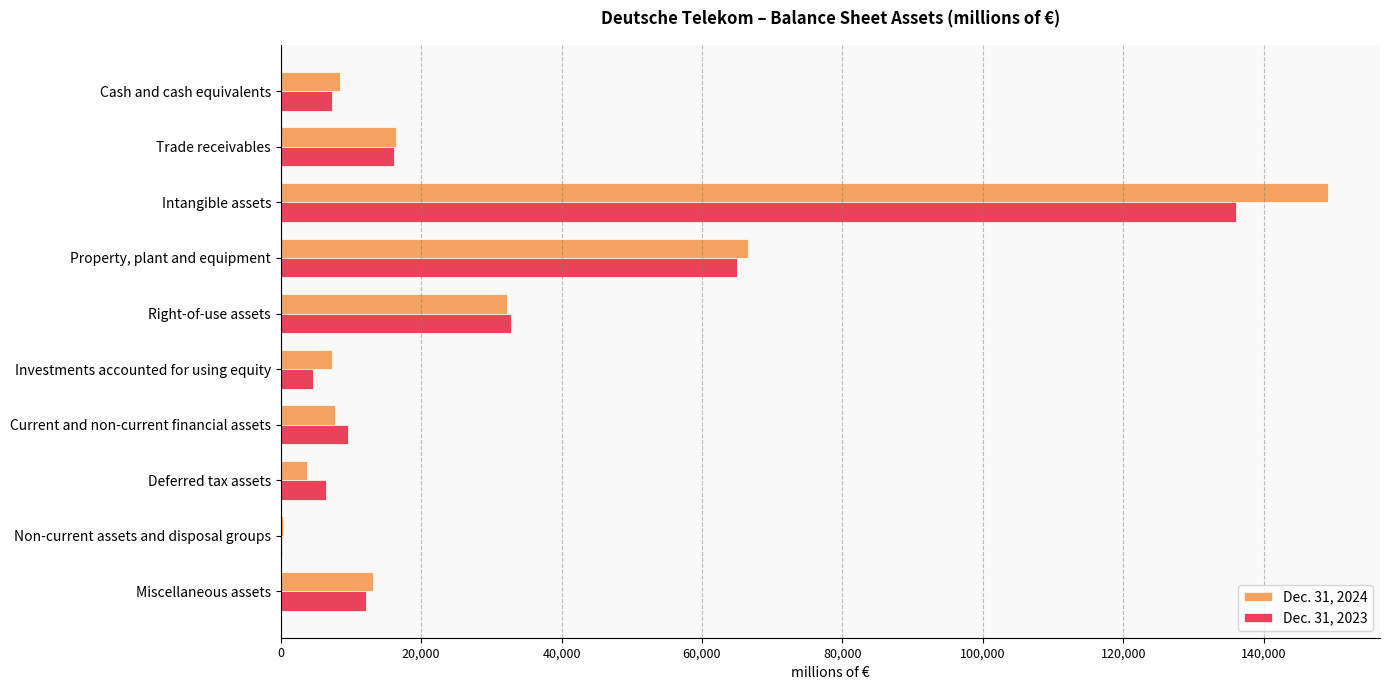

Which series has the largest range (max minus min)?

Dec. 31, 2024